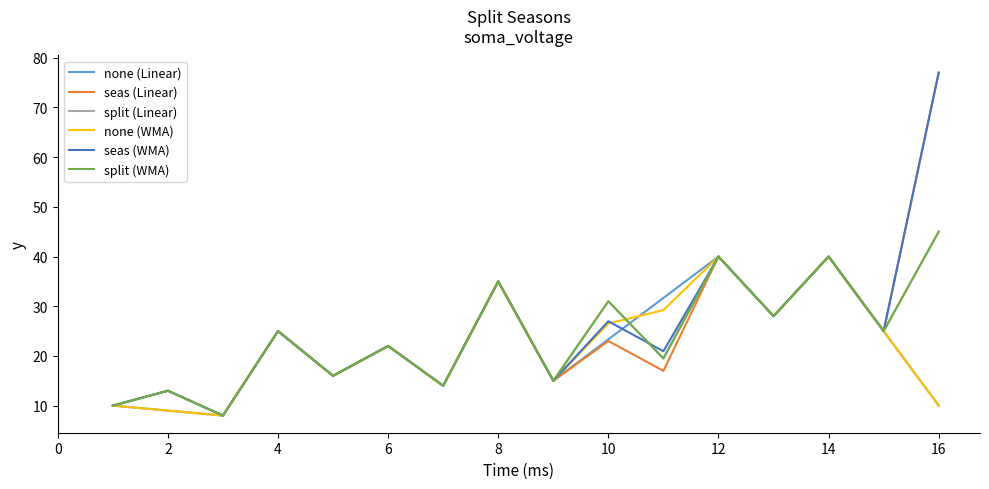

What is the highest value of the none (WMA) series?

40.0